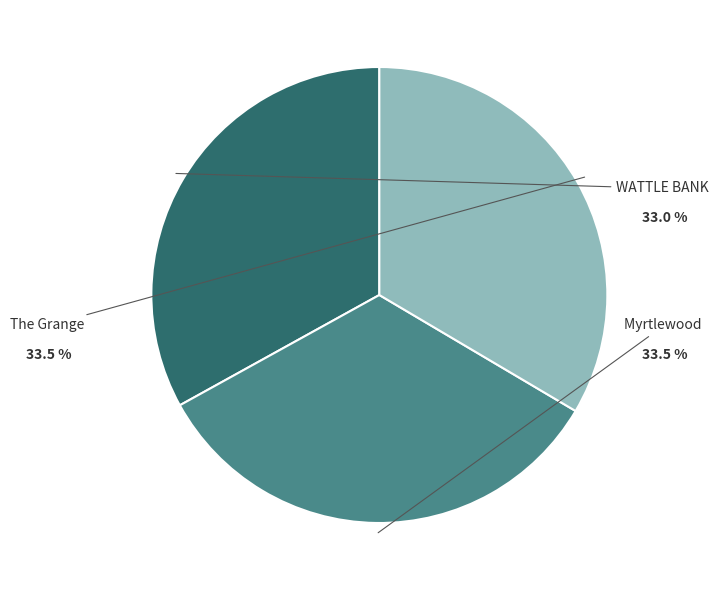

True or false: The Grange accounts for 21% of the total.

False